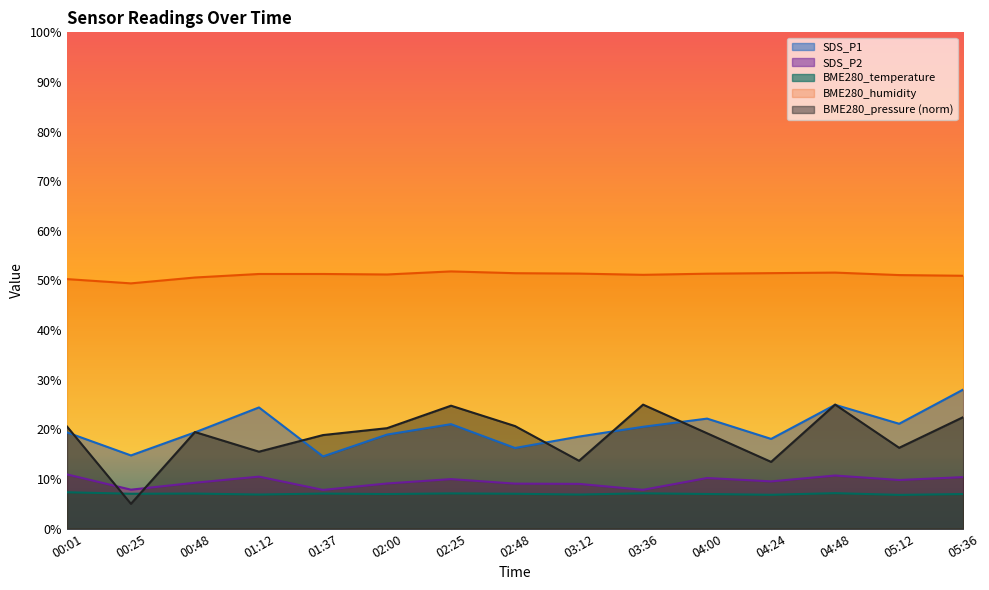

Which has a higher value, 02:48 or 04:00?

04:00